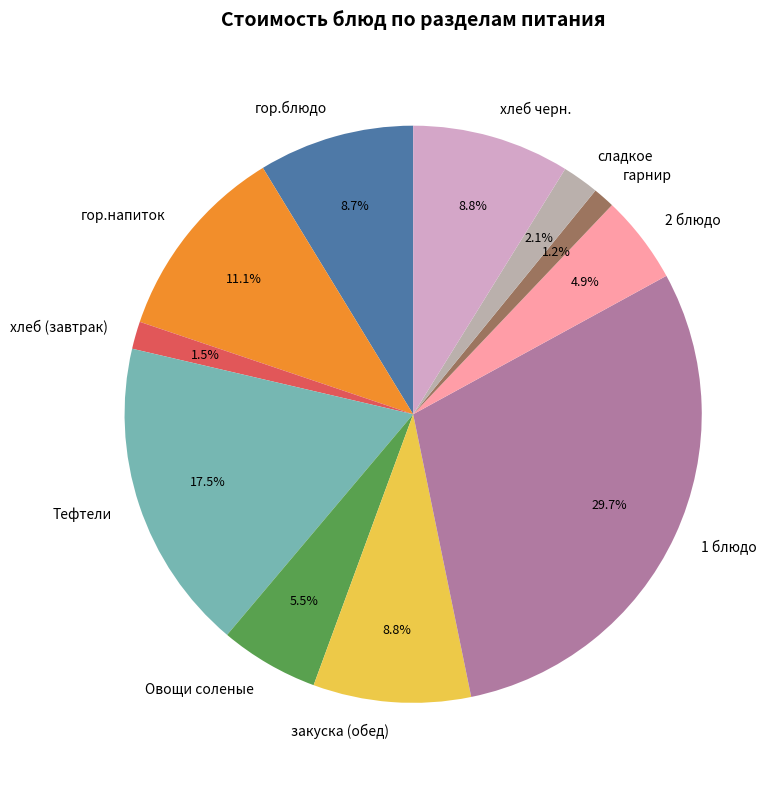

Do 2 блюдо and 1 блюдо together represent more than half of the pie?

No